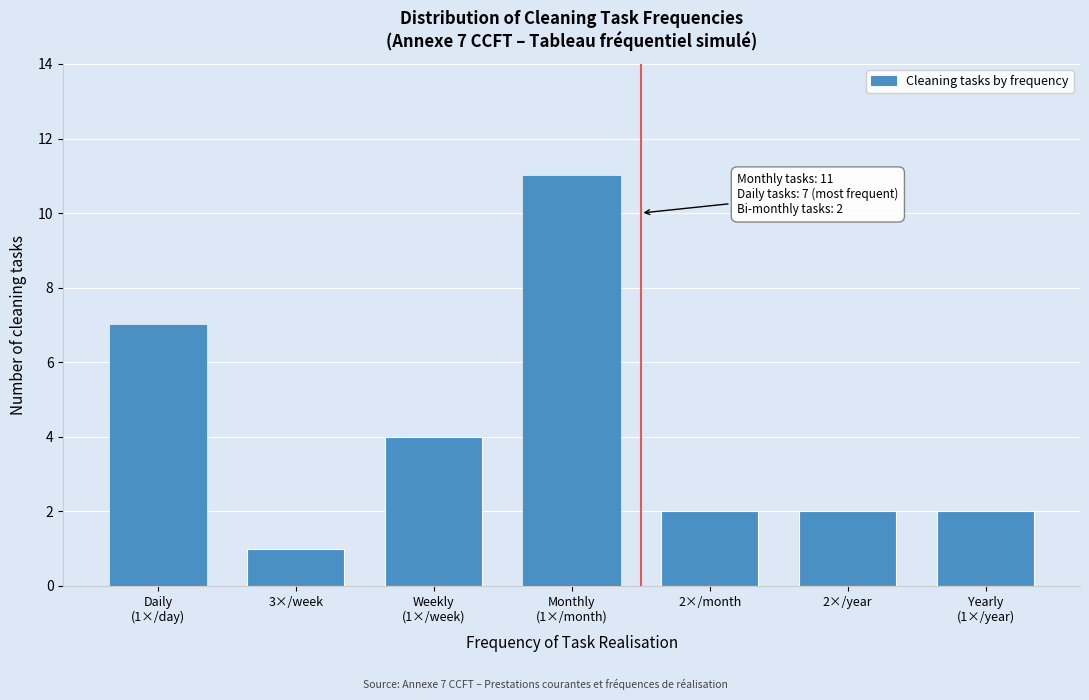

Reading right to left, extract all data points from this chart.

2	2	2	11	4	1	7